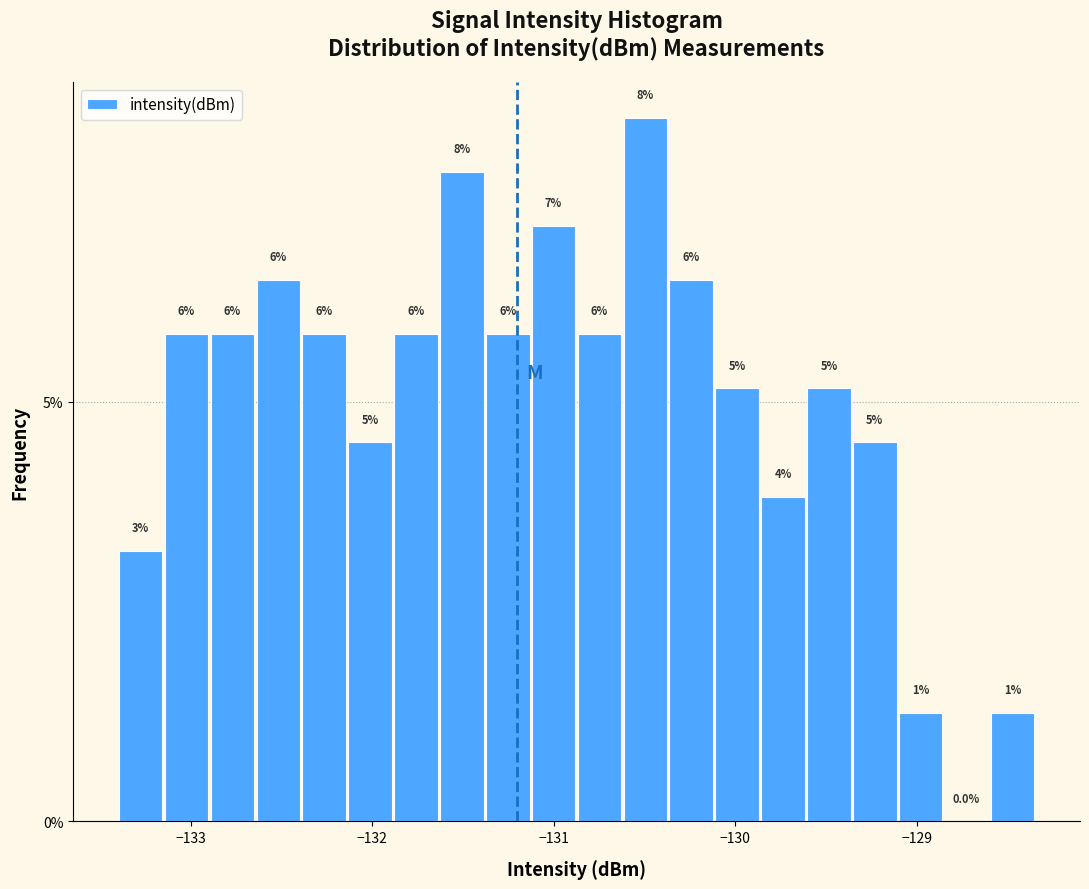

Read against the x-axis, roughly where is the centre of the tallest bar?

-130.5